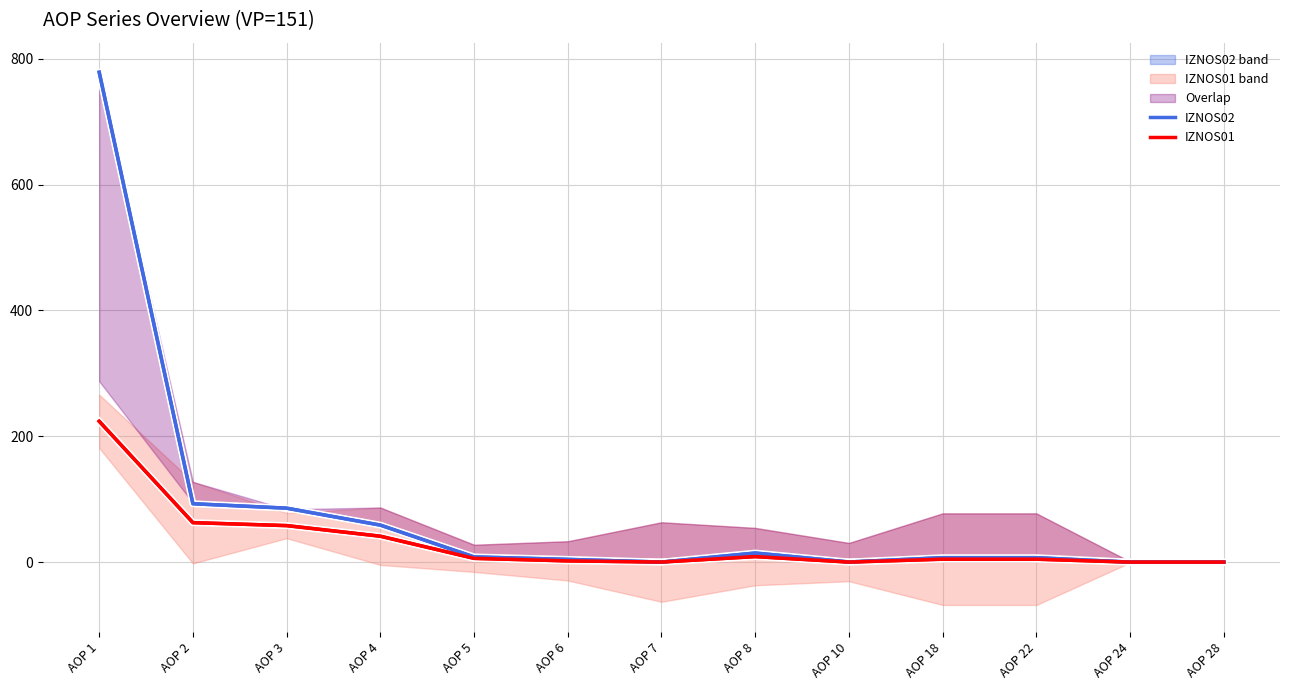

How many interior local peaks does the IZNOS01 series have?

1